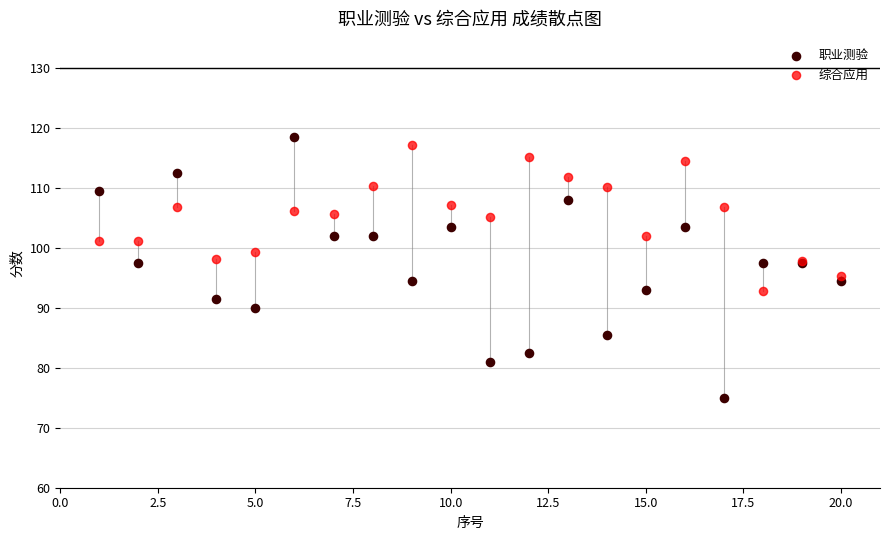

Which series has the widest spread of Y values?

职业测验